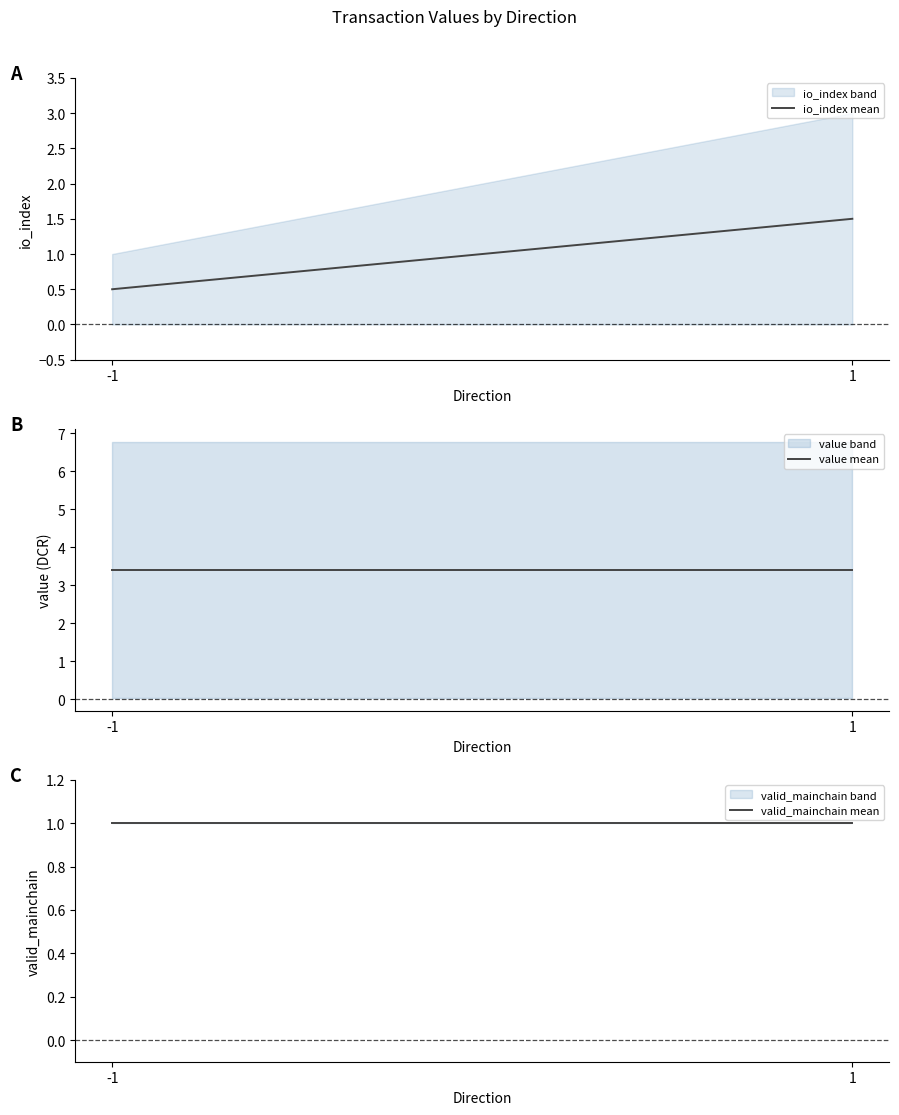

Does the chart have visible grid lines?

No